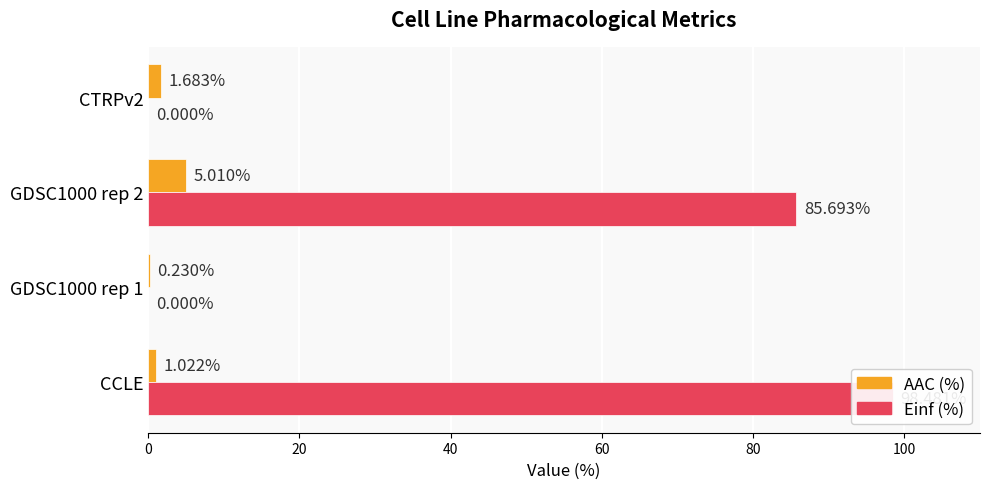

How many values in the AAC (%) series are below 1?

1